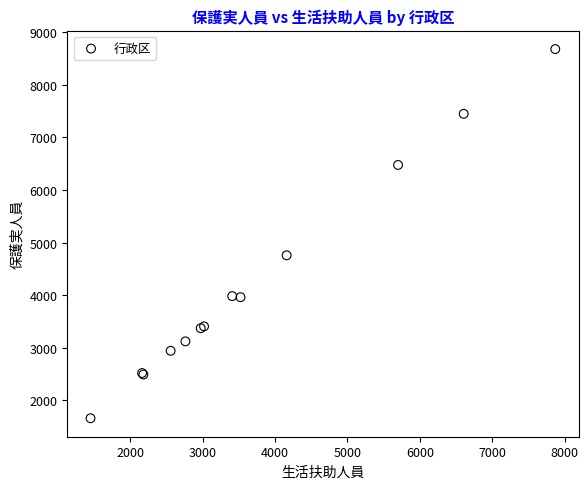

What Y value in the scatter plot is closest to 5168?

4756